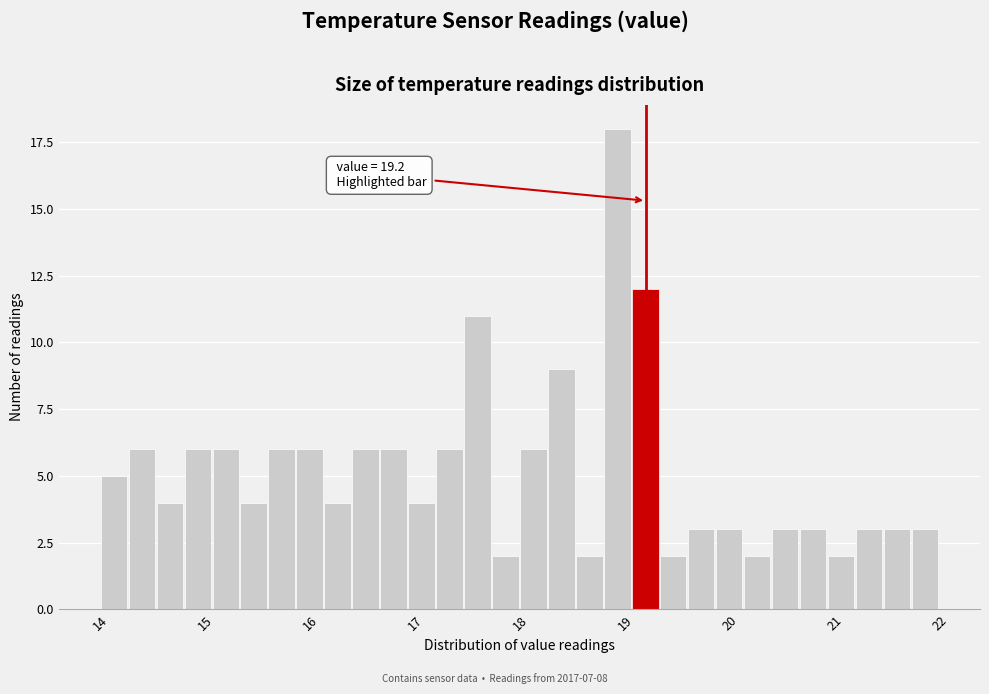

Read against the x-axis, roughly where is the centre of the tallest bar?

18.9